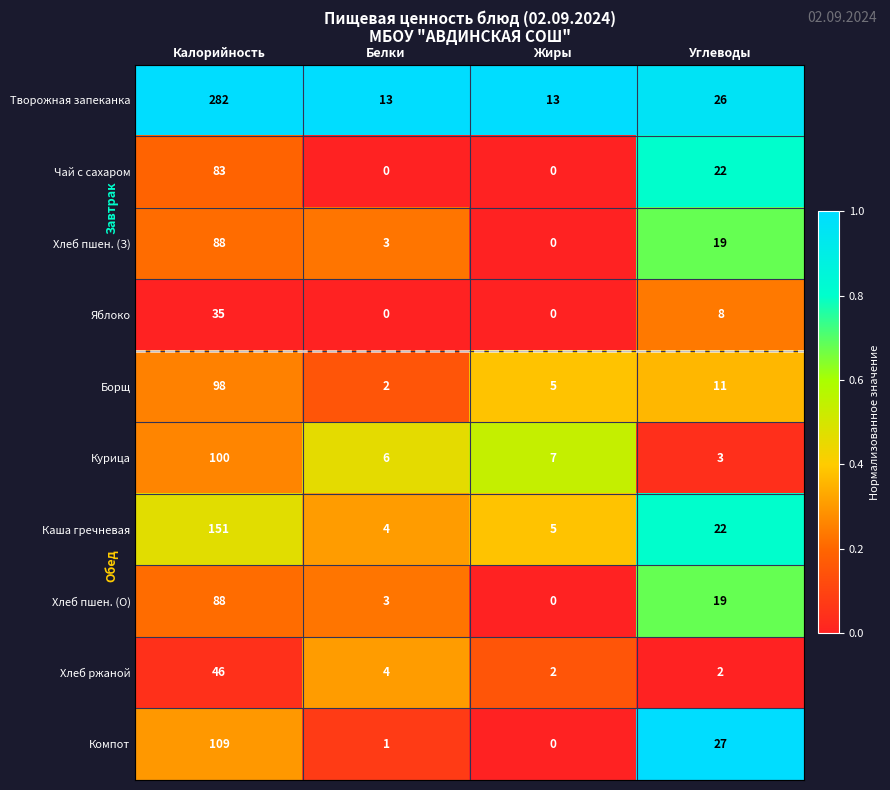

Which series has the largest range (max minus min)?

Творожная запеканка